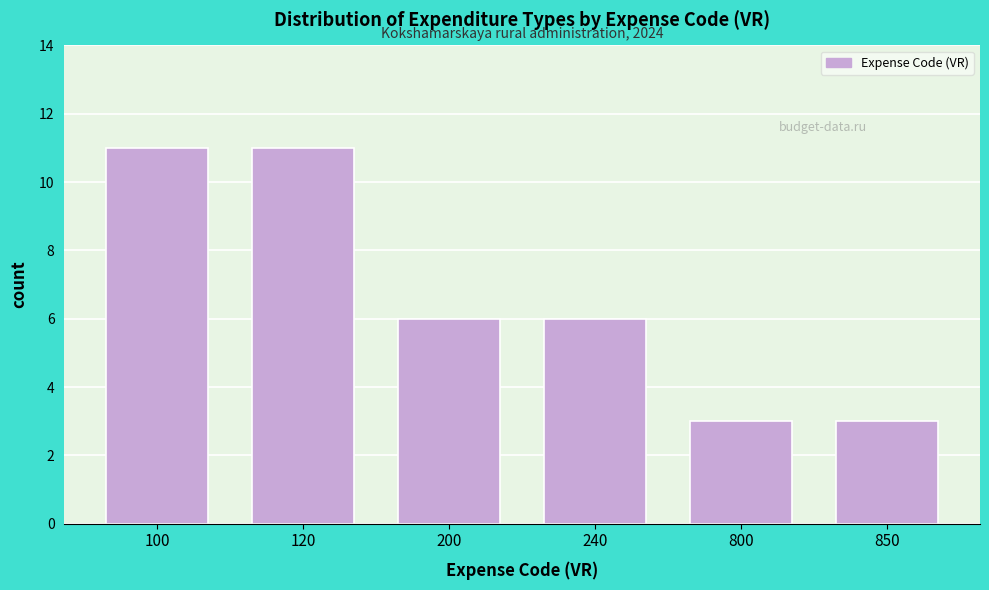

Reading left to right, list all the values displayed in this chart.

100=11	120=11	200=6	240=6	800=3	850=3